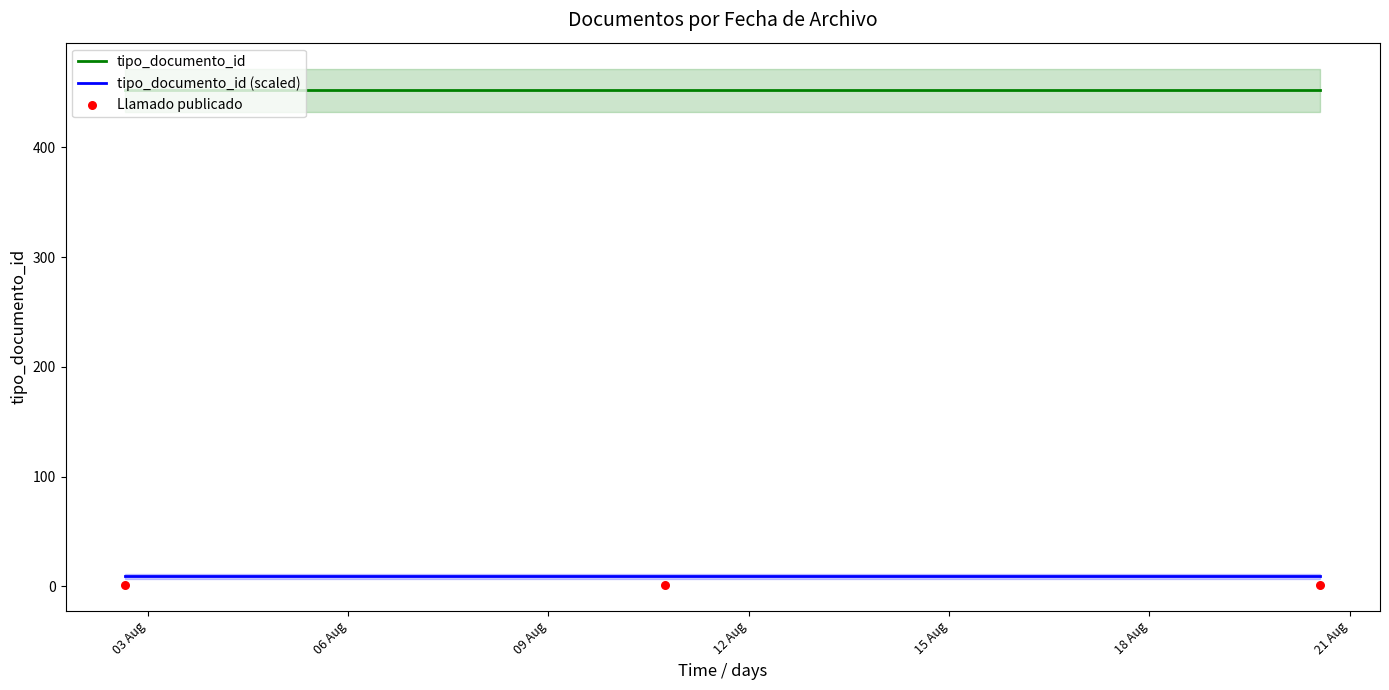

What is the maximum value for tipo_documento_id?

452.0